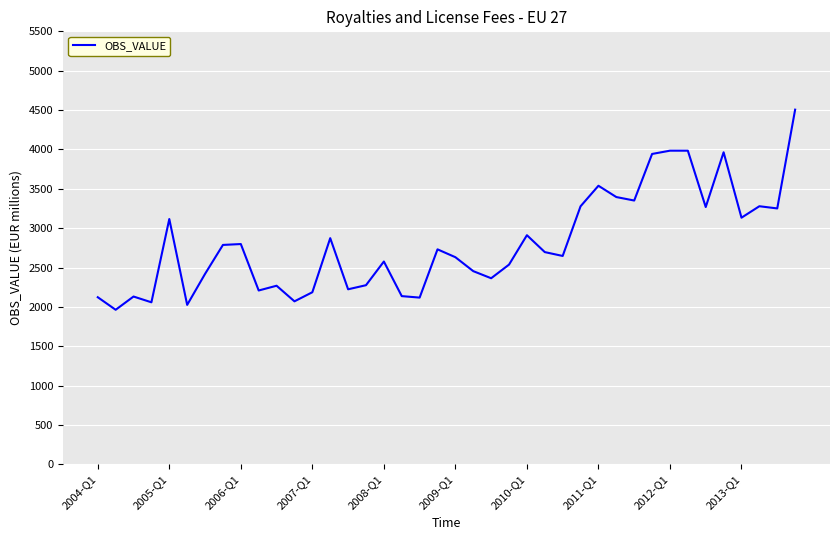

What is the greatest value displayed?

4505.1